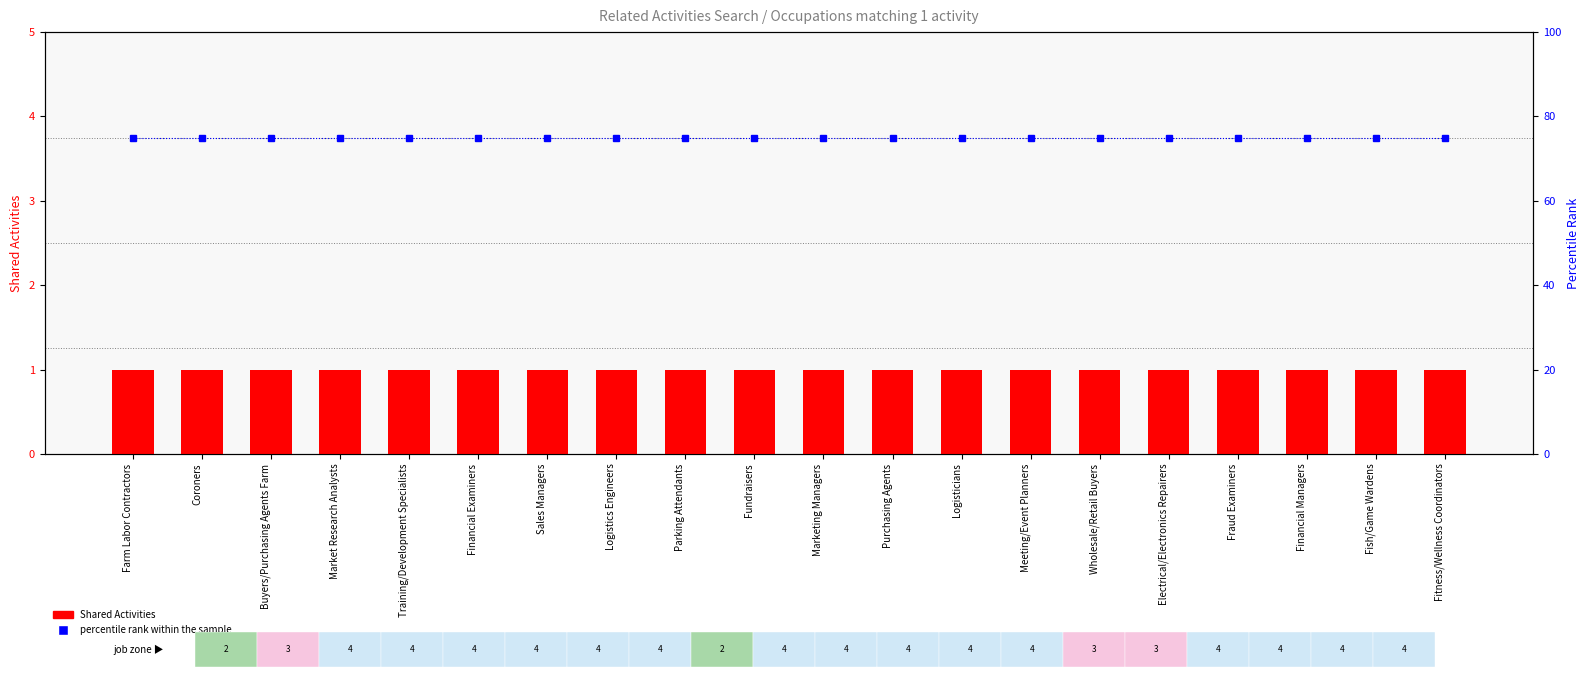

At which label does percentile rank within the sample reach its minimum?

Farm Labor Contractors